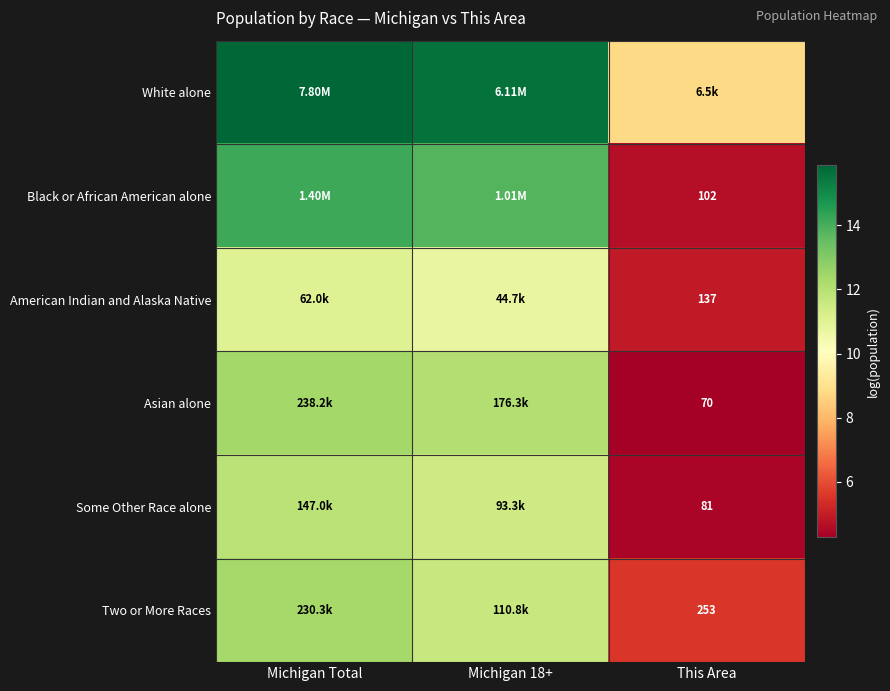

True or false: White alone has a value of 25.1 at Michigan 18+.

False